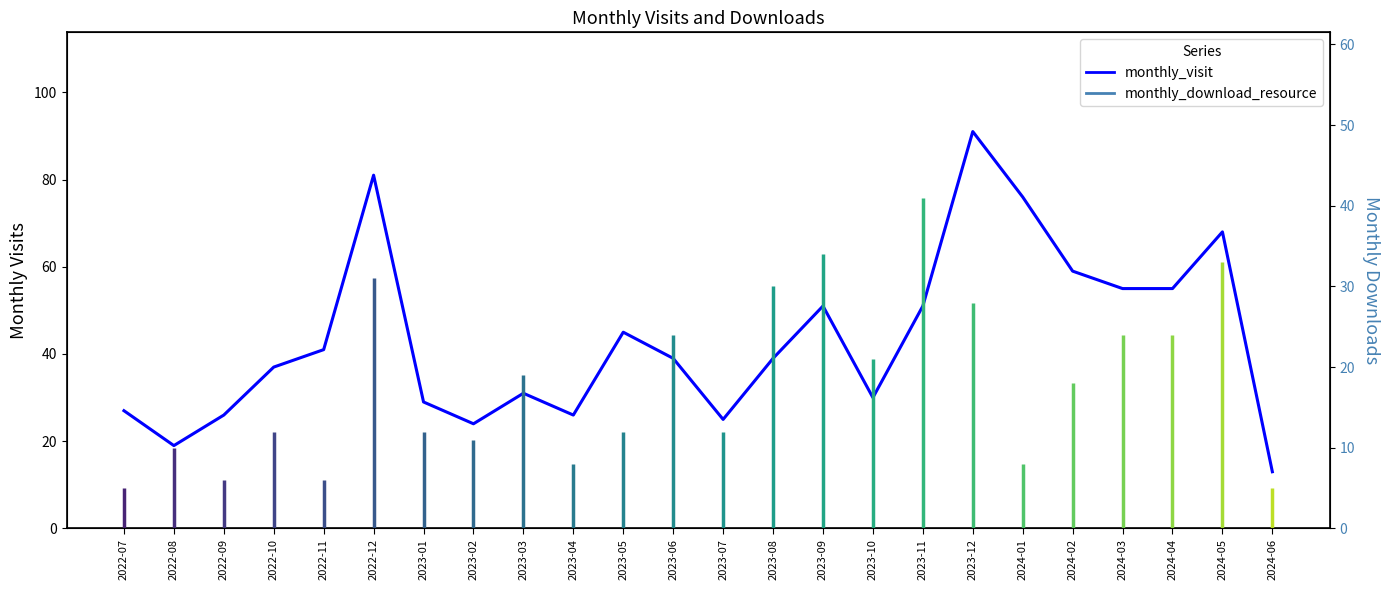

Reading left to right, extract all data points from this chart.

27	19	26	37	41	81	29	24	31	26	45	39	25	39	51	30	51	91	76	59	55	55	68	13